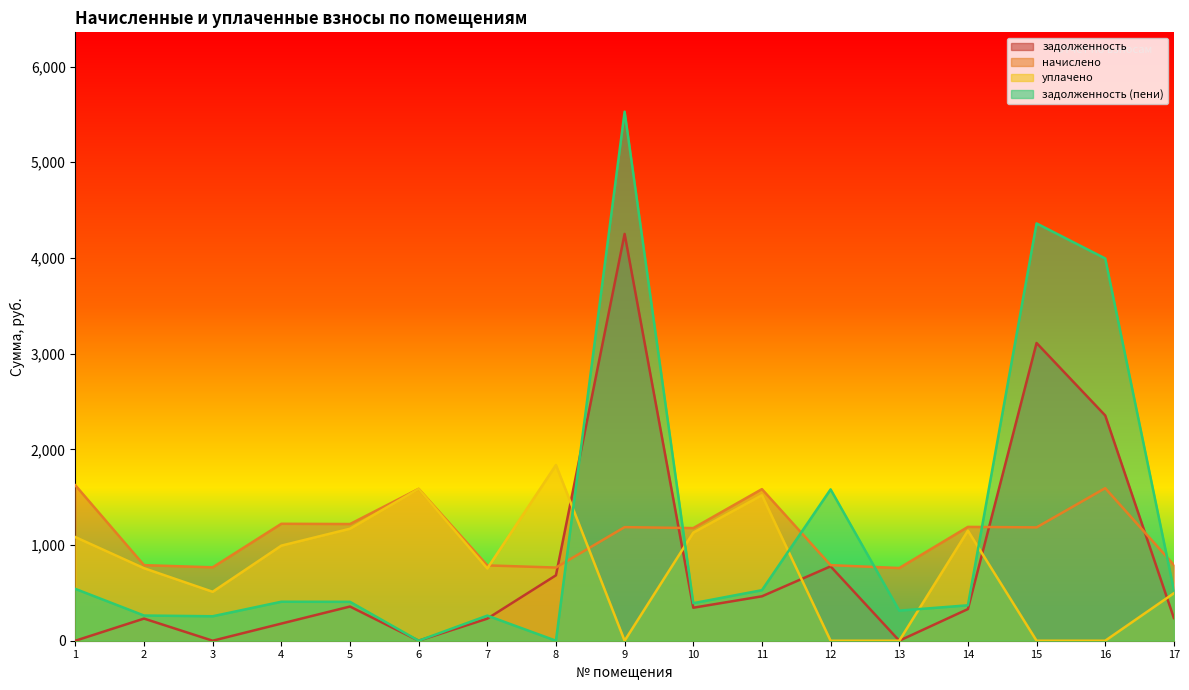

True or false: задолженность has more than 2 points higher than both neighbors.

True